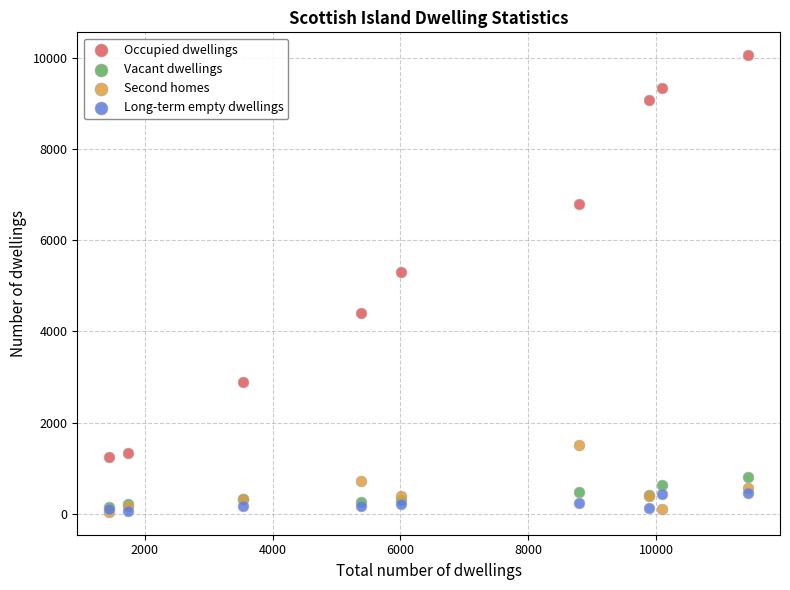

In the Occupied dwellings series, what Y value is closest to 5647?

5299